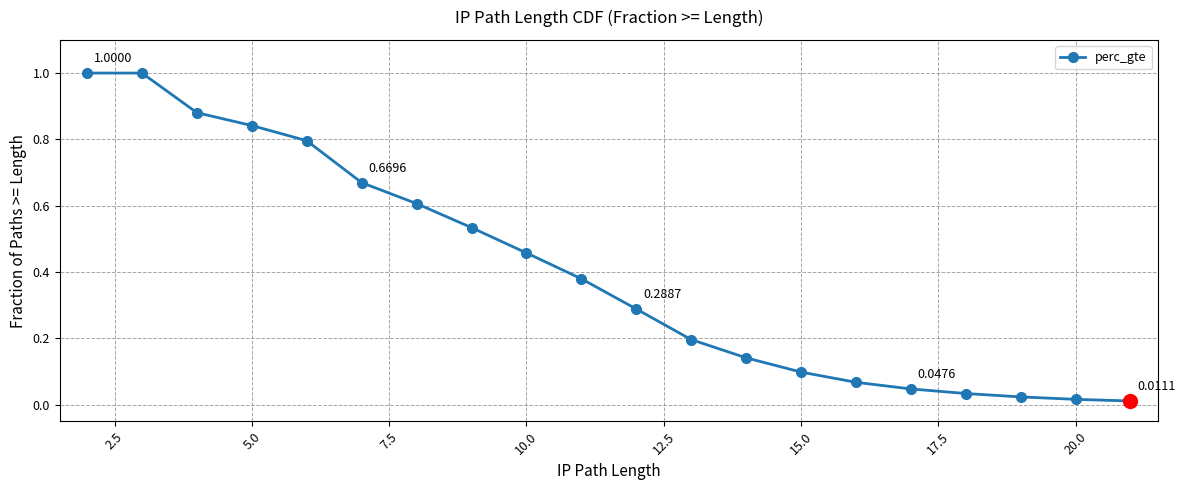

What is the difference between the second highest and second lowest values?

1.0